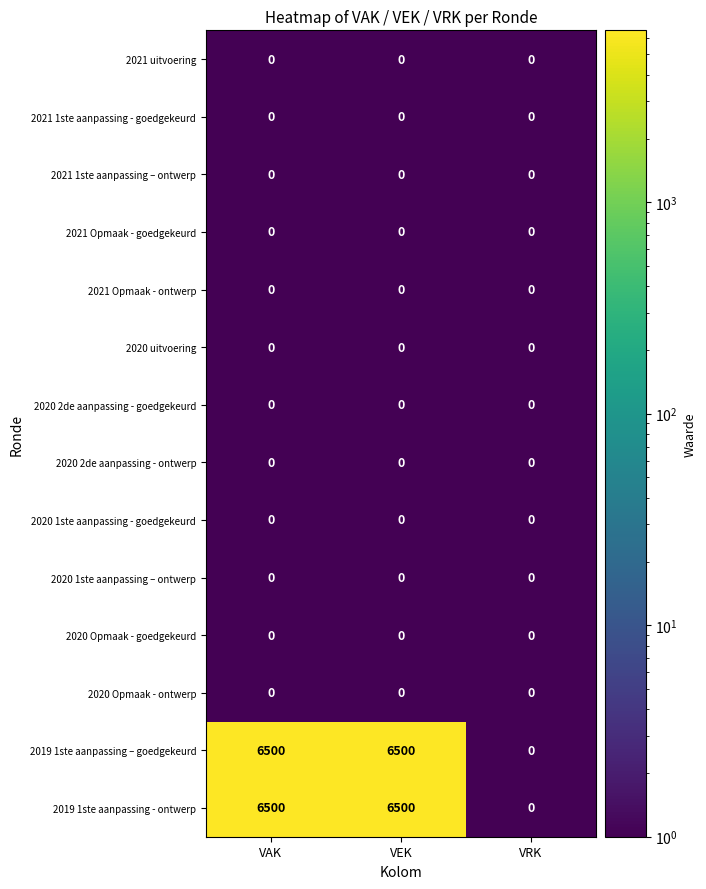

What is the total value across all series at VAK?

13000